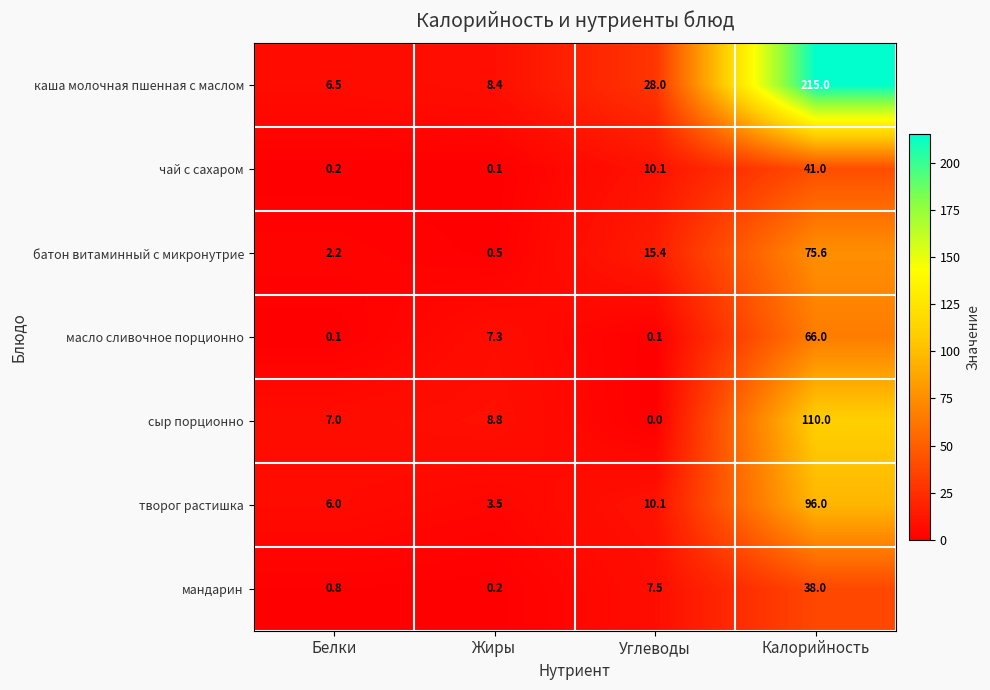

Where does the сыр порционно series first go above 8?

Жиры